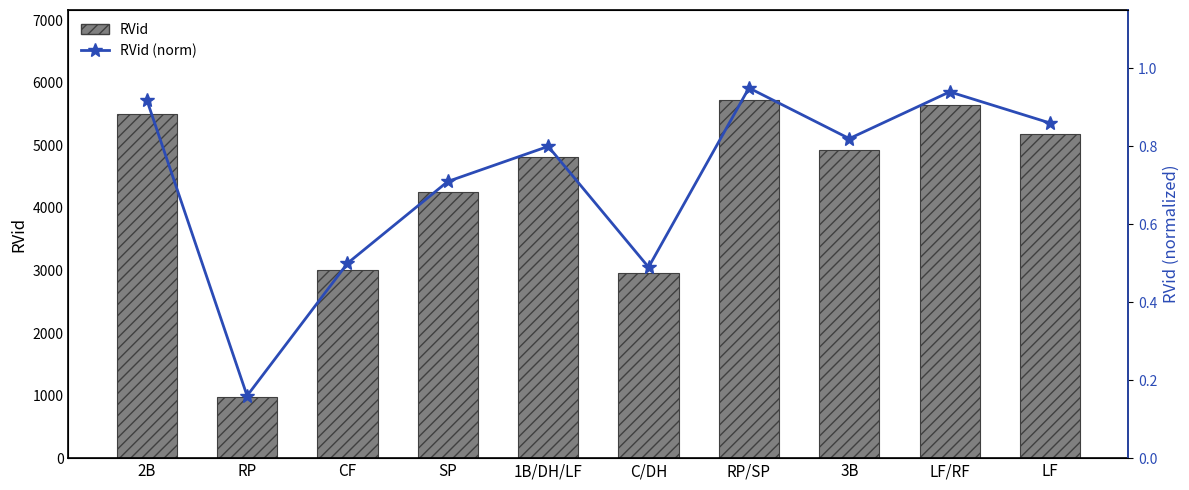

Is the value of RVid at 1B/DH/LF greater than the value of RVid (norm) at LF?

Yes